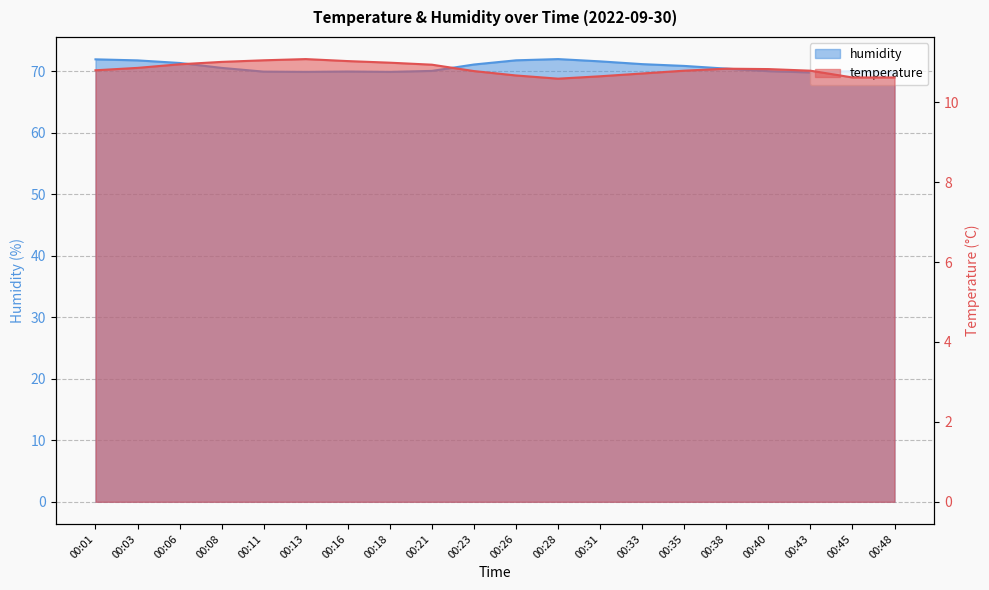

At which label is humidity closest to 70?

00:40